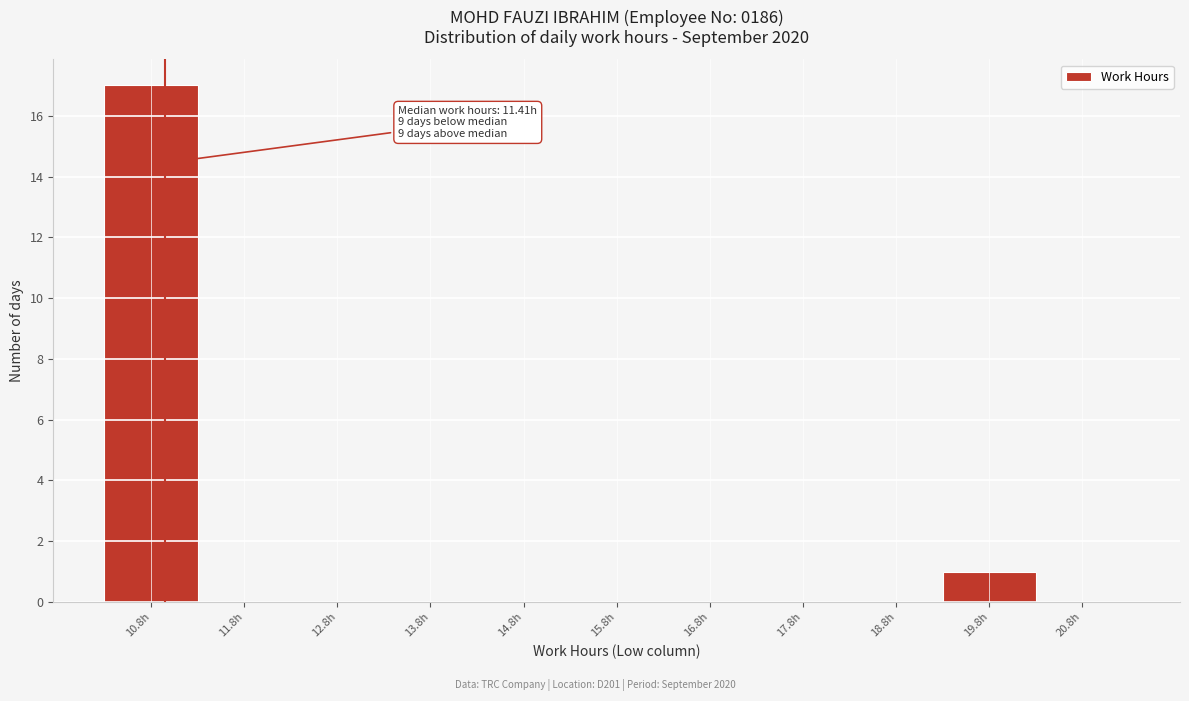

Reading right to left, transcribe all the data shown in this chart.

20.8h=0	19.8h=1	18.8h=0	17.8h=0	16.8h=0	15.8h=0	14.8h=0	13.8h=0	12.8h=0	11.8h=0	10.8h=17